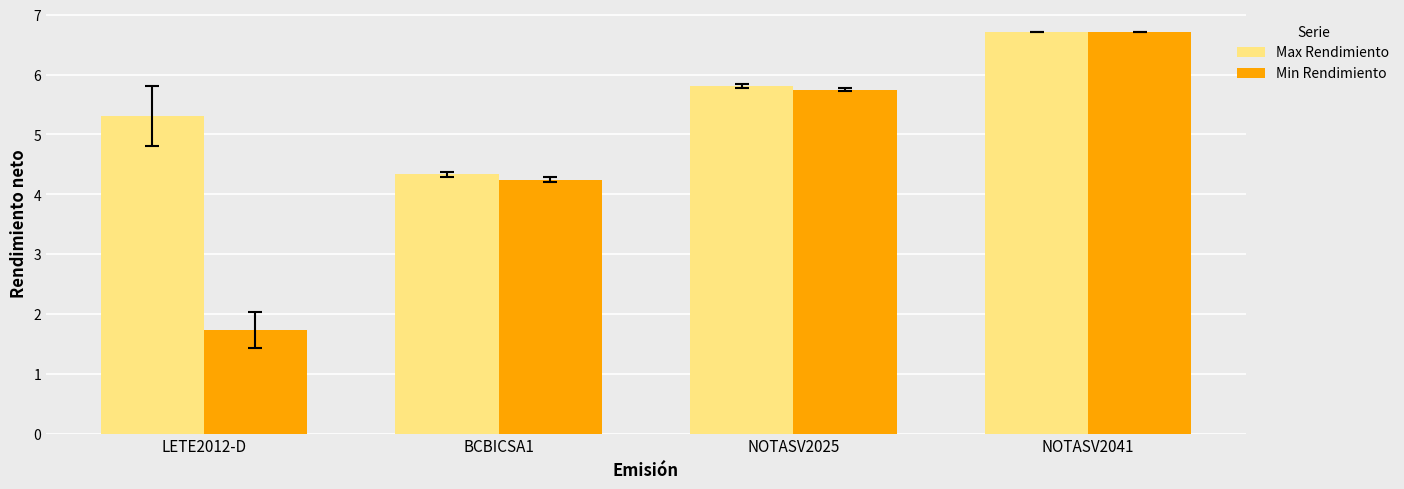

What is the label of the 4th bar from the left?

NOTASV2041